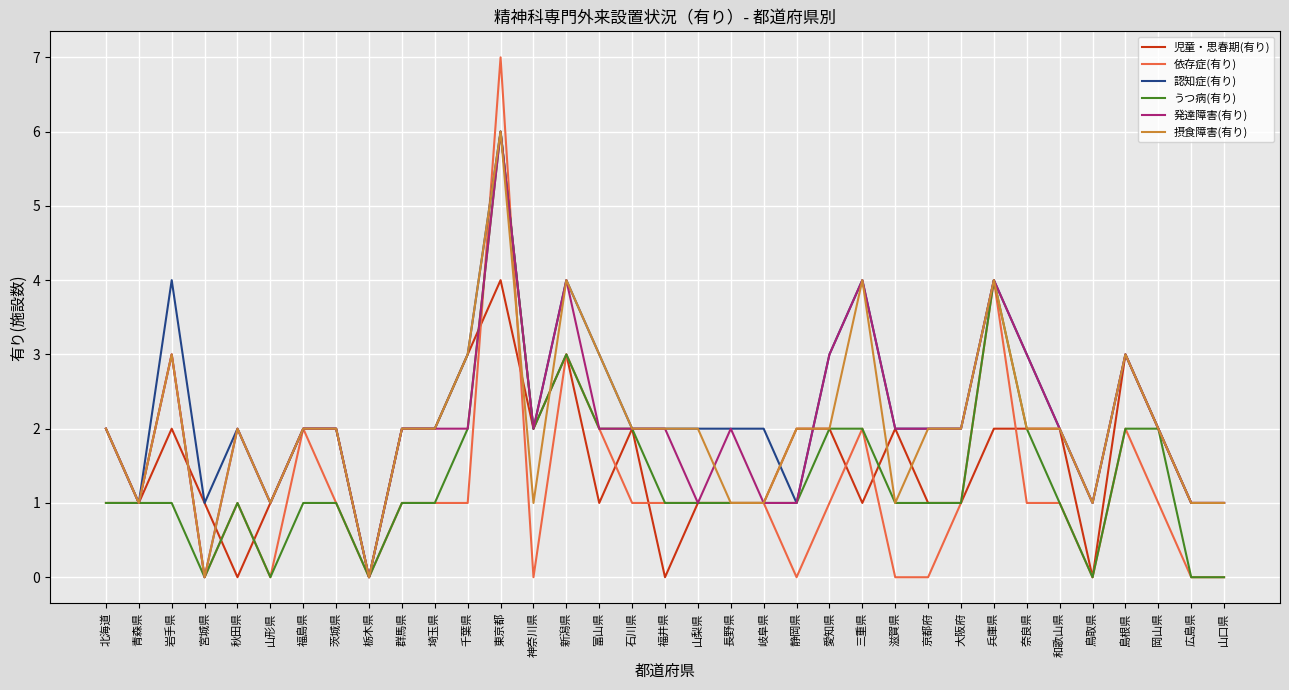

Read the 摂食障害(有り) value at 埼玉県.

2